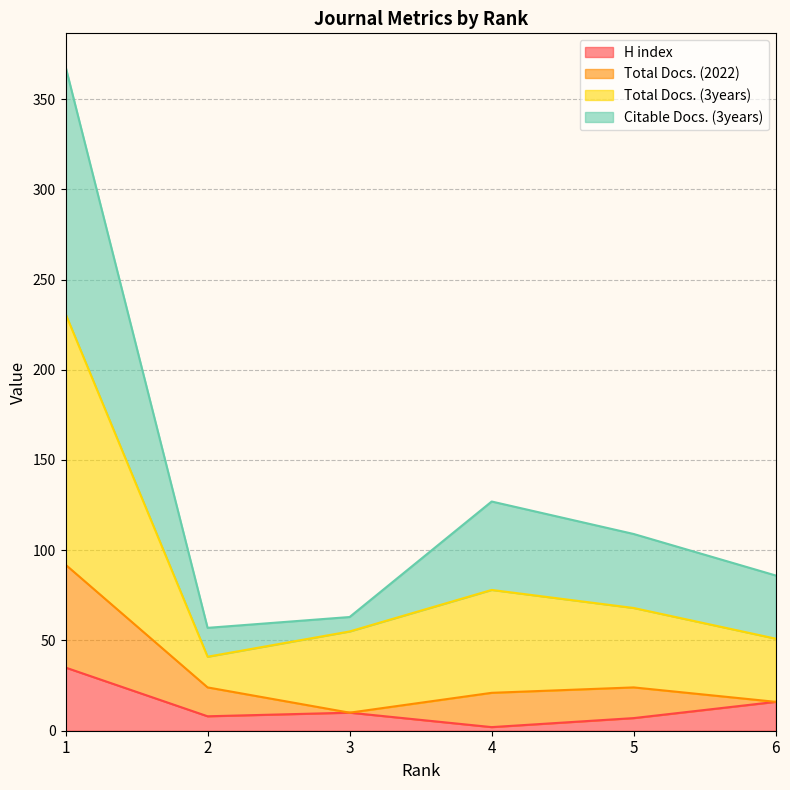

What is the maximum value for H index?

35